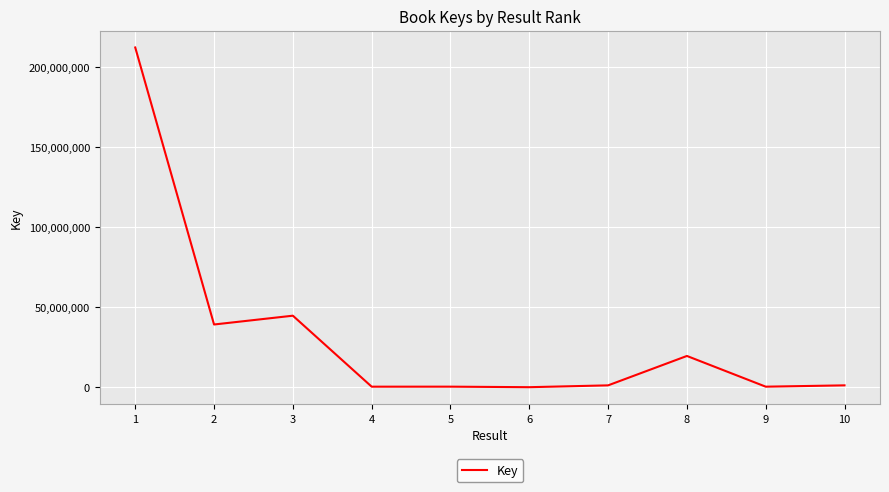

Where does the data first go above 1149605?

1